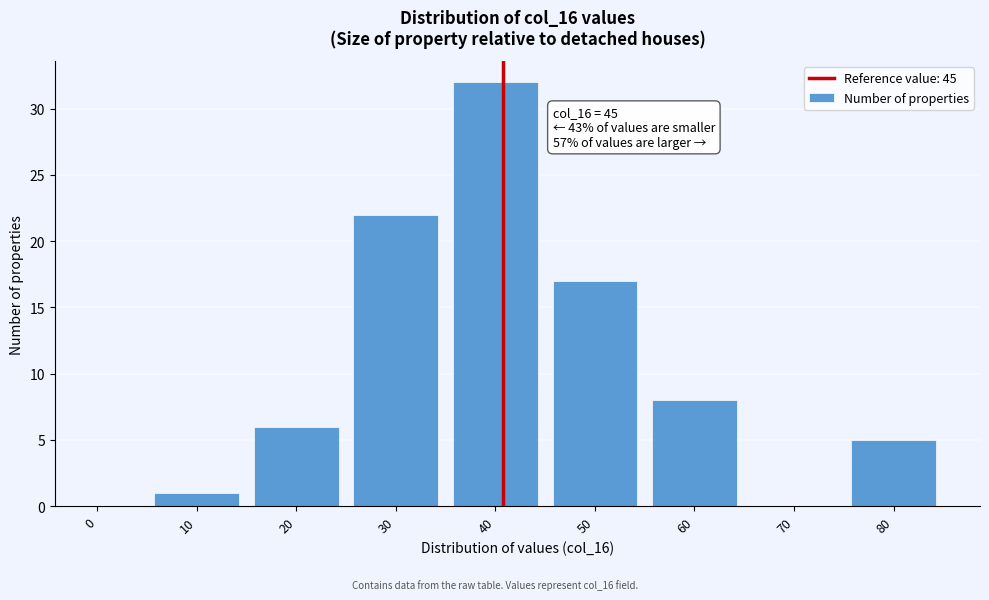

Reading left to right, list all the values displayed in this chart.

0=0	10=1	20=6	30=22	40=32	50=17	60=8	70=0	80=5